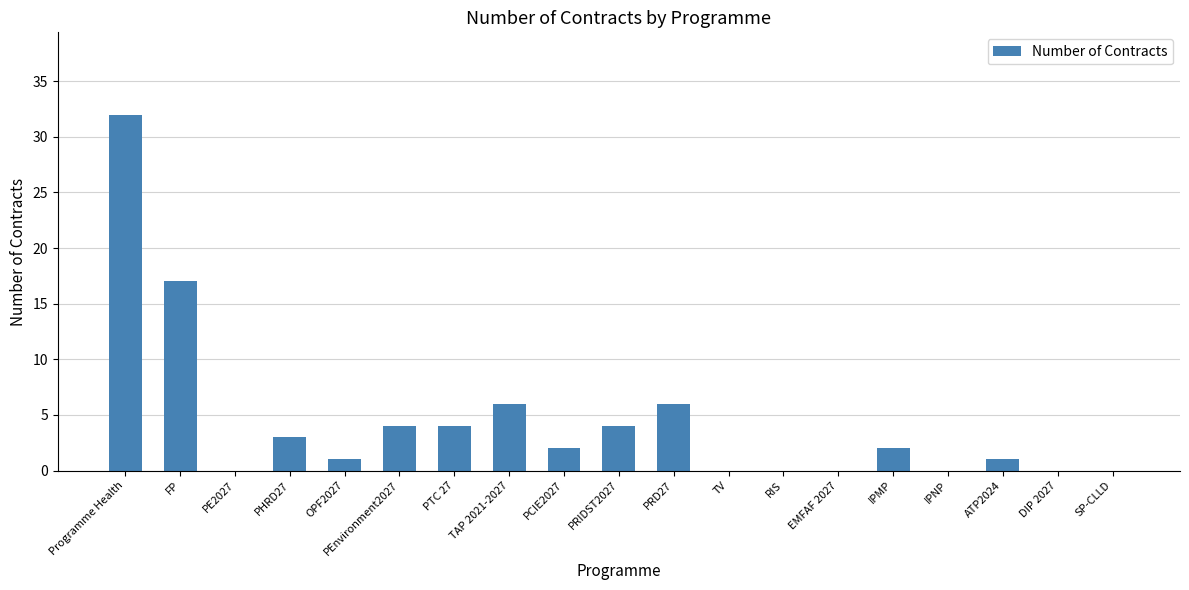

Is it true that the value at PHRD27 is 3?

True